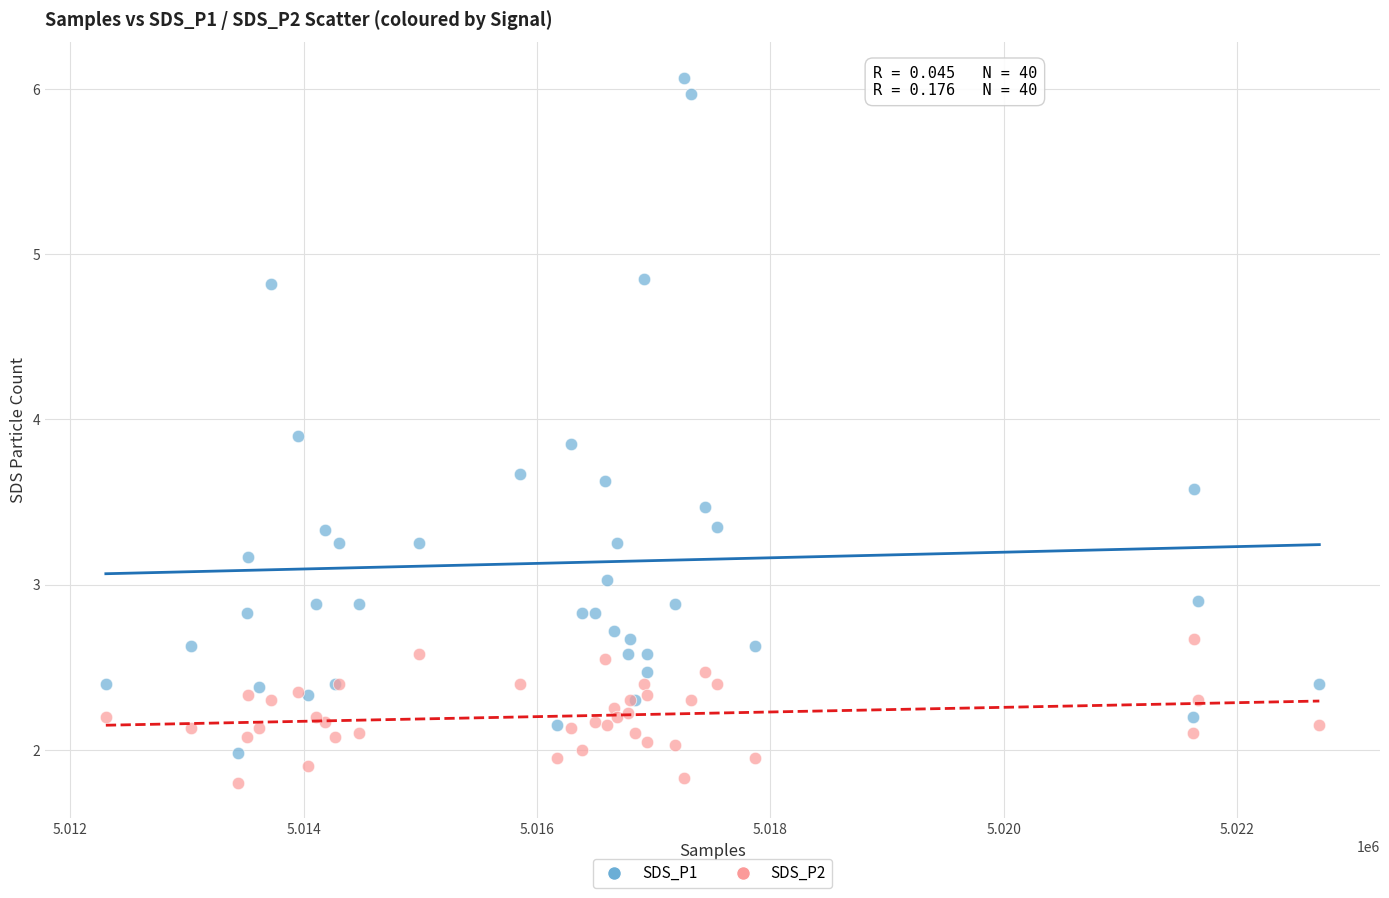

Which series contains the highest Y value?

SDS_P1